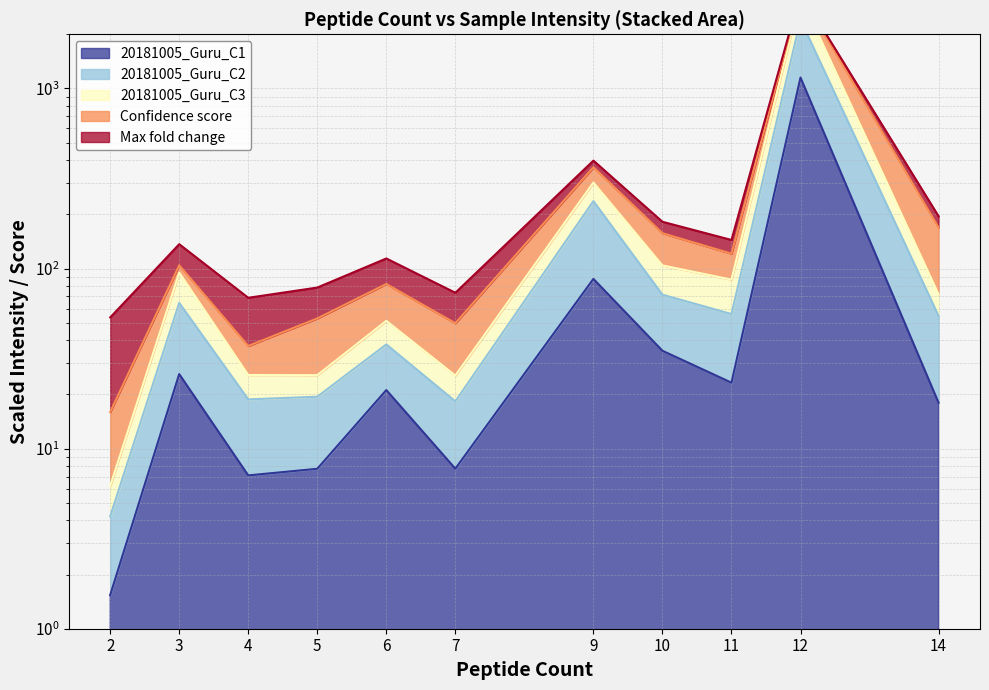

Is it true that CTRL_C3 equals 126.1 at 14?

False